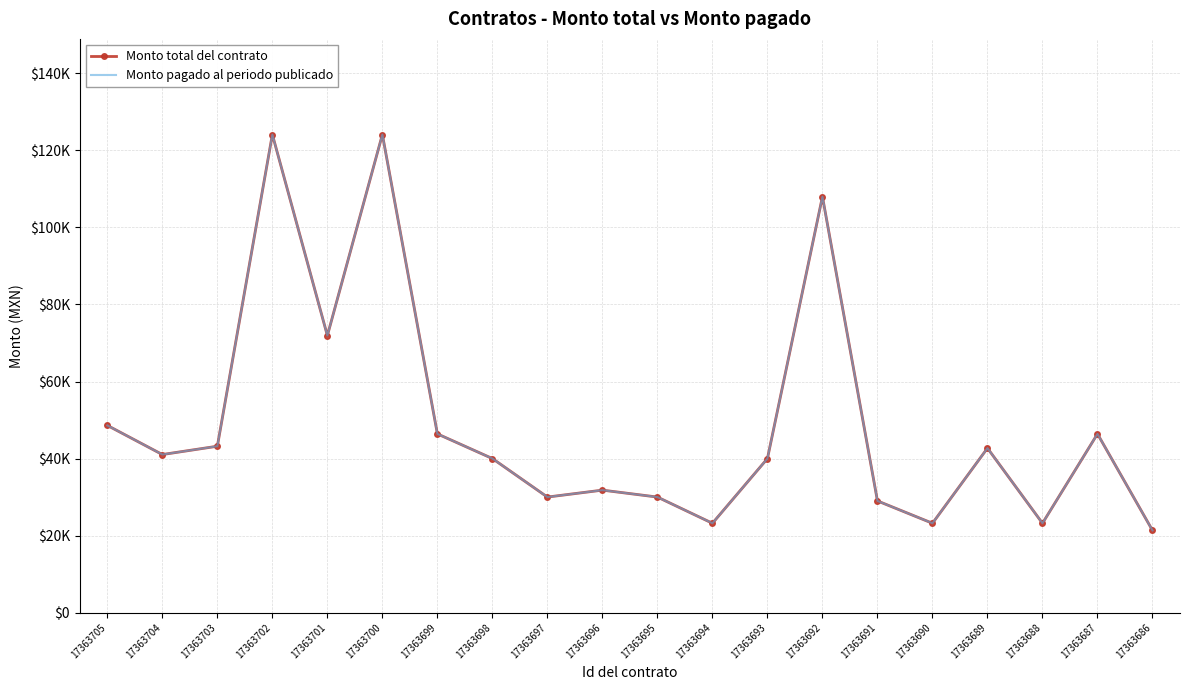

What is the sum of the Monto total del contrato values at 17363705 and 17363686?

69950